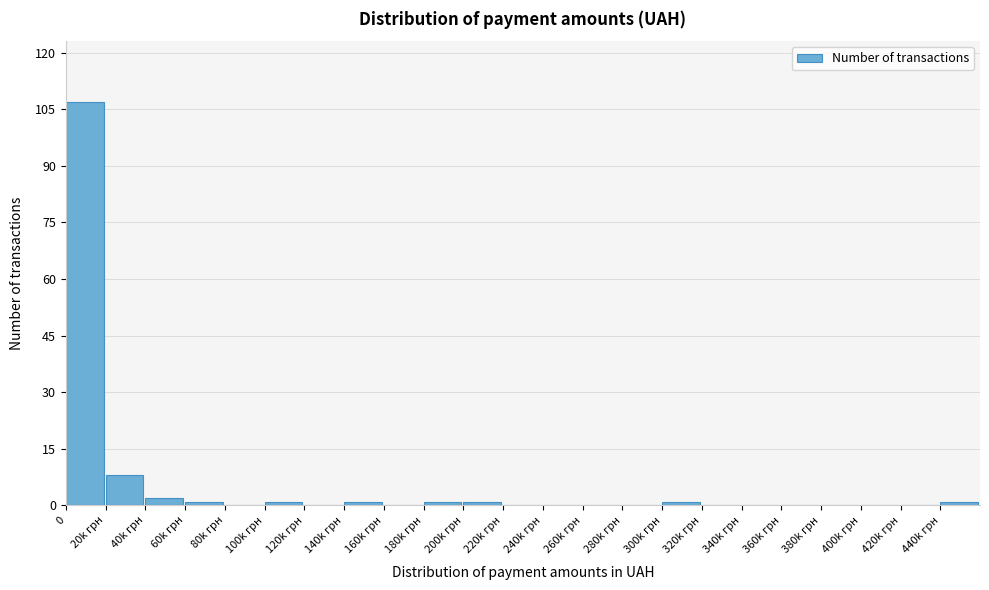

Reading left to right, what are all the values shown in this chart?

0=107	20k грн=8	40k грн=2	60k грн=1	80k грн=0	100k грн=1	120k грн=0	140k грн=1	160k грн=0	180k грн=1	200k грн=1	220k грн=0	240k грн=0	260k грн=0	280k грн=0	300k грн=1	320k грн=0	340k грн=0	360k грн=0	380k грн=0	400k грн=0	420k грн=0	440k грн=1